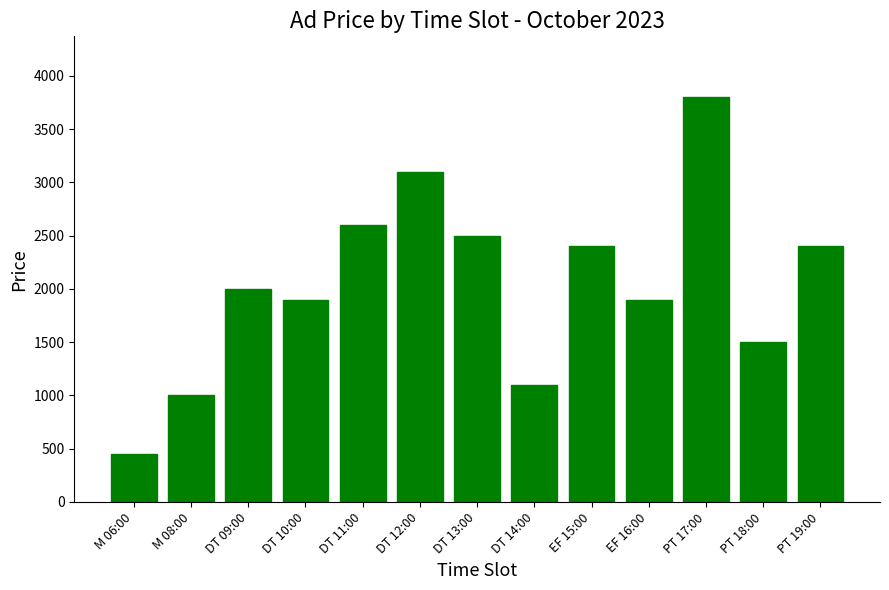

What is the label of the 11th bar from the right?

DT 09:00